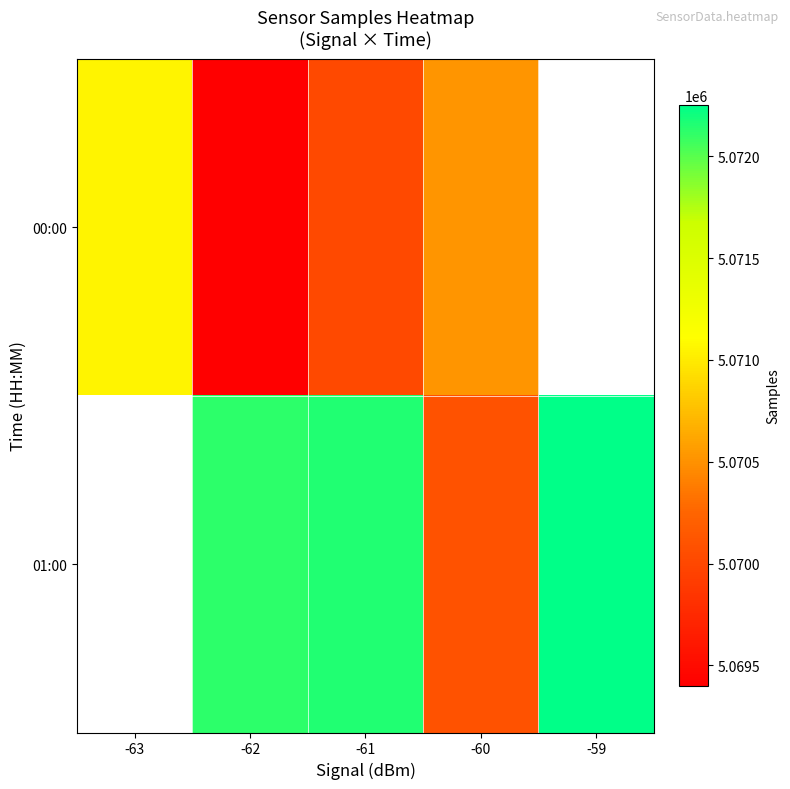

Is it true that 00:00 equals 5071051.7 at -63?

True